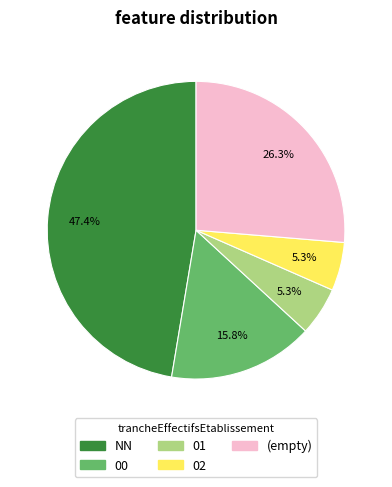

Is there any slice that represents more than half of the pie?

No